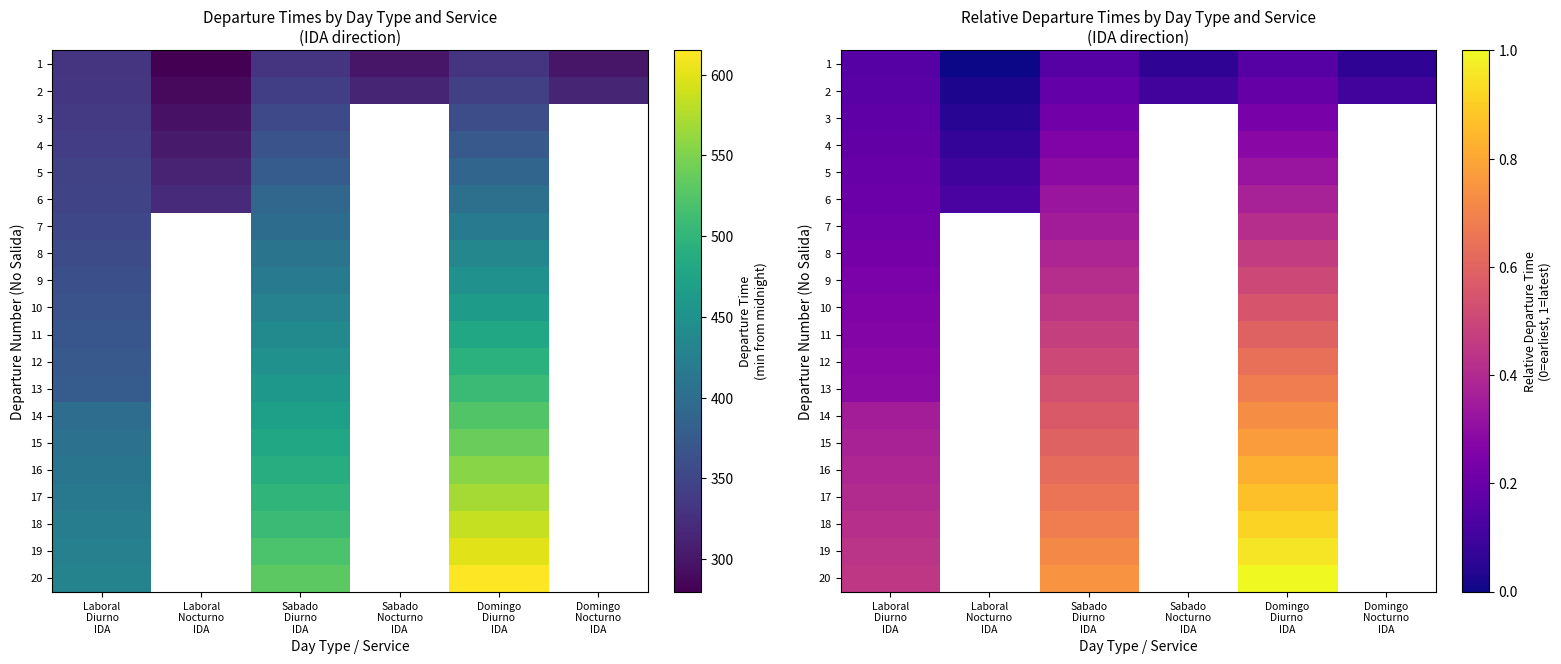

At which label is 4 closest to 0?

Laboral Nocturno IDA